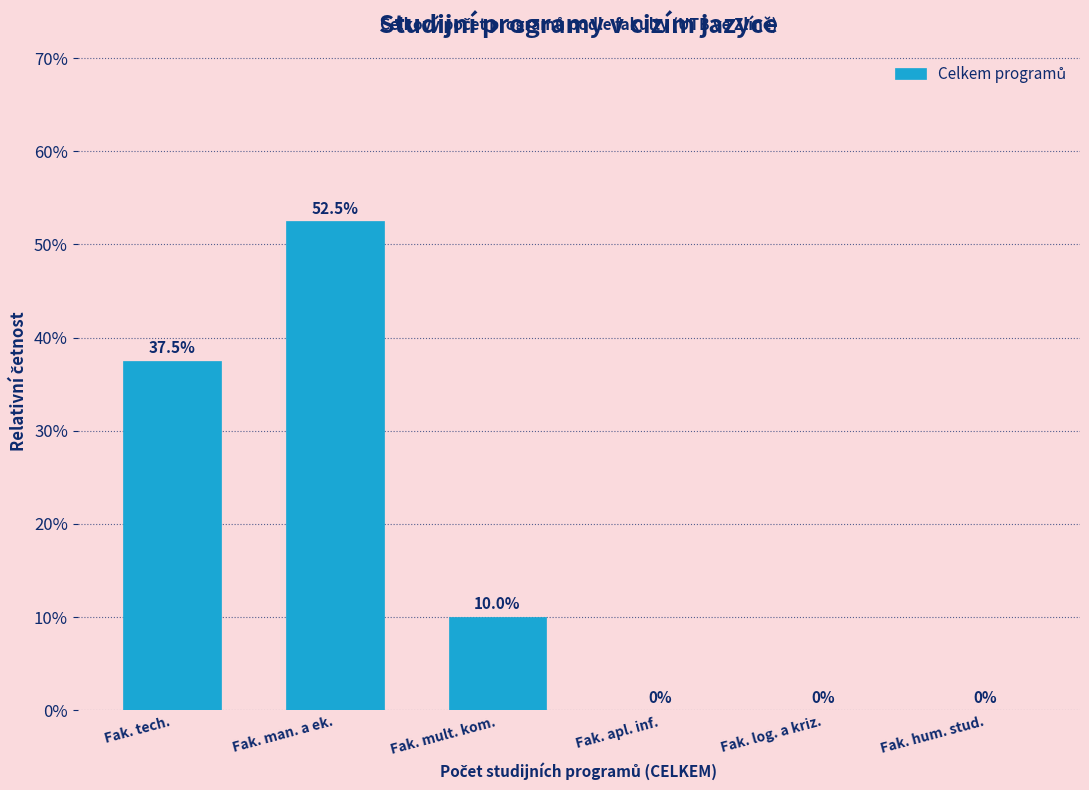

The value at Fak. mult. kom. is 10.0. True or false?

True